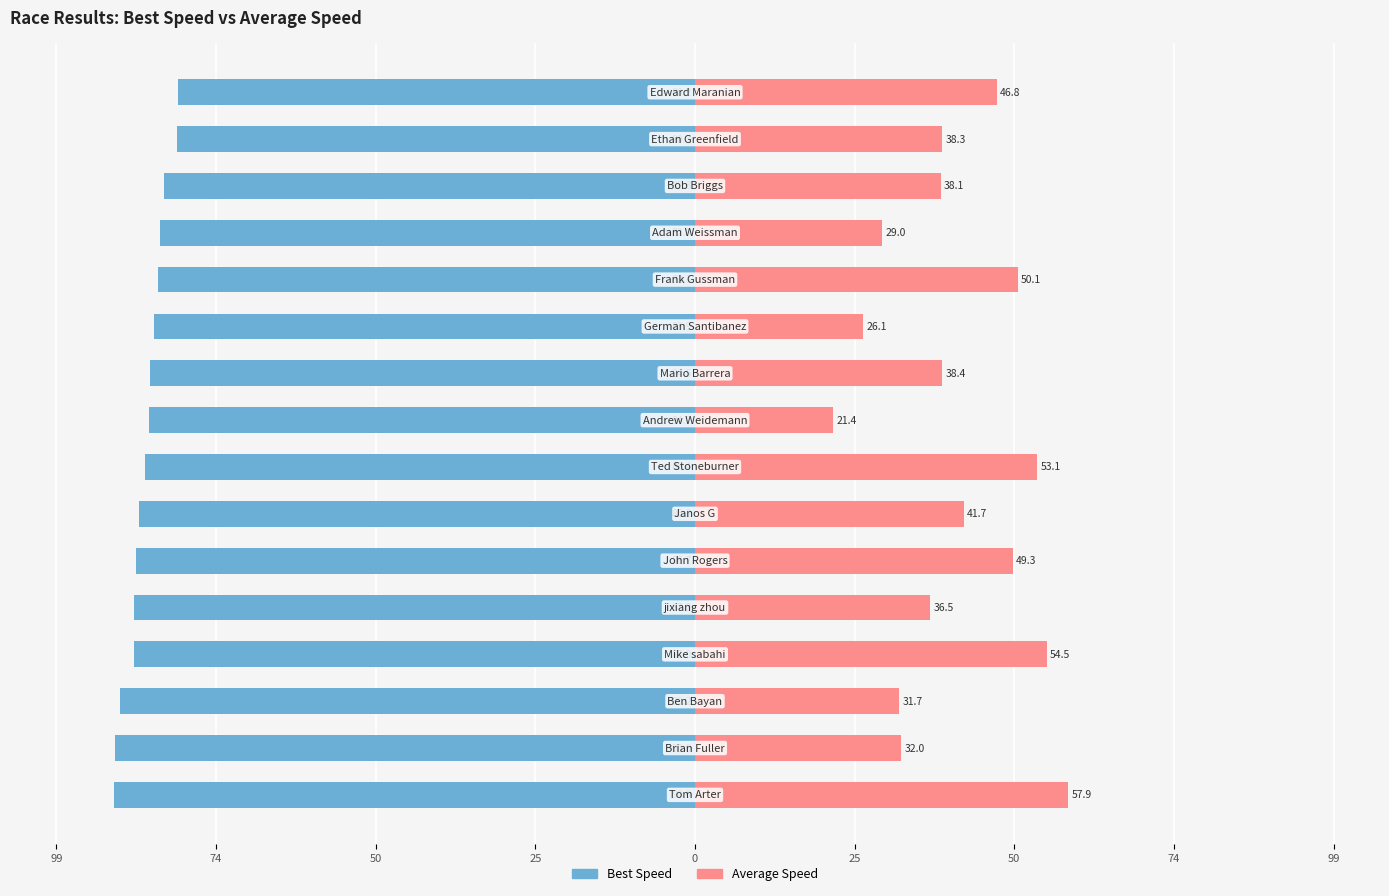

How many bars are there in each group?

2